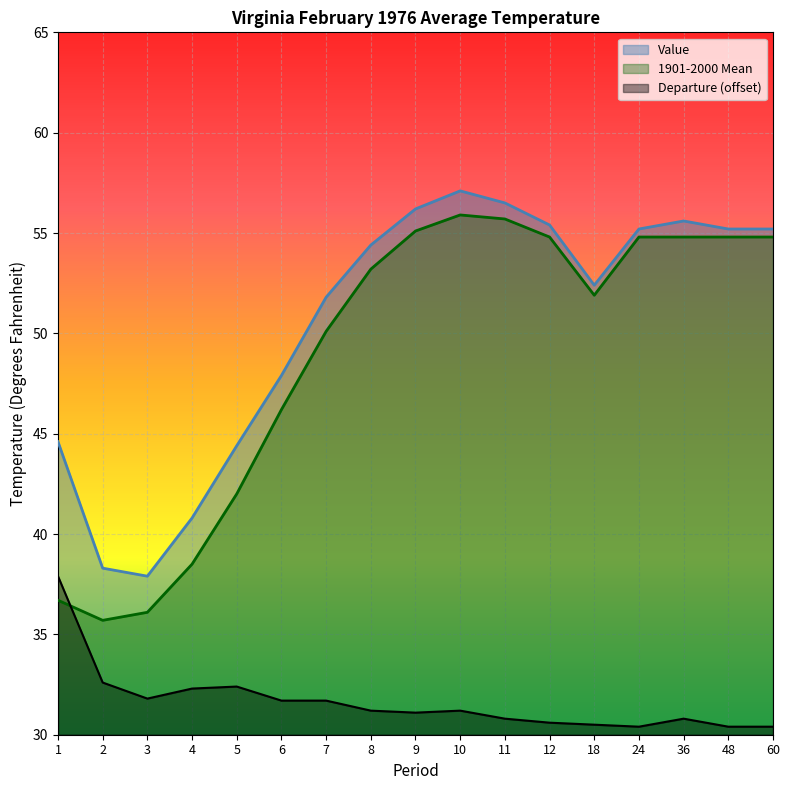

Which series has the largest range (max minus min)?

1901-2000 Mean